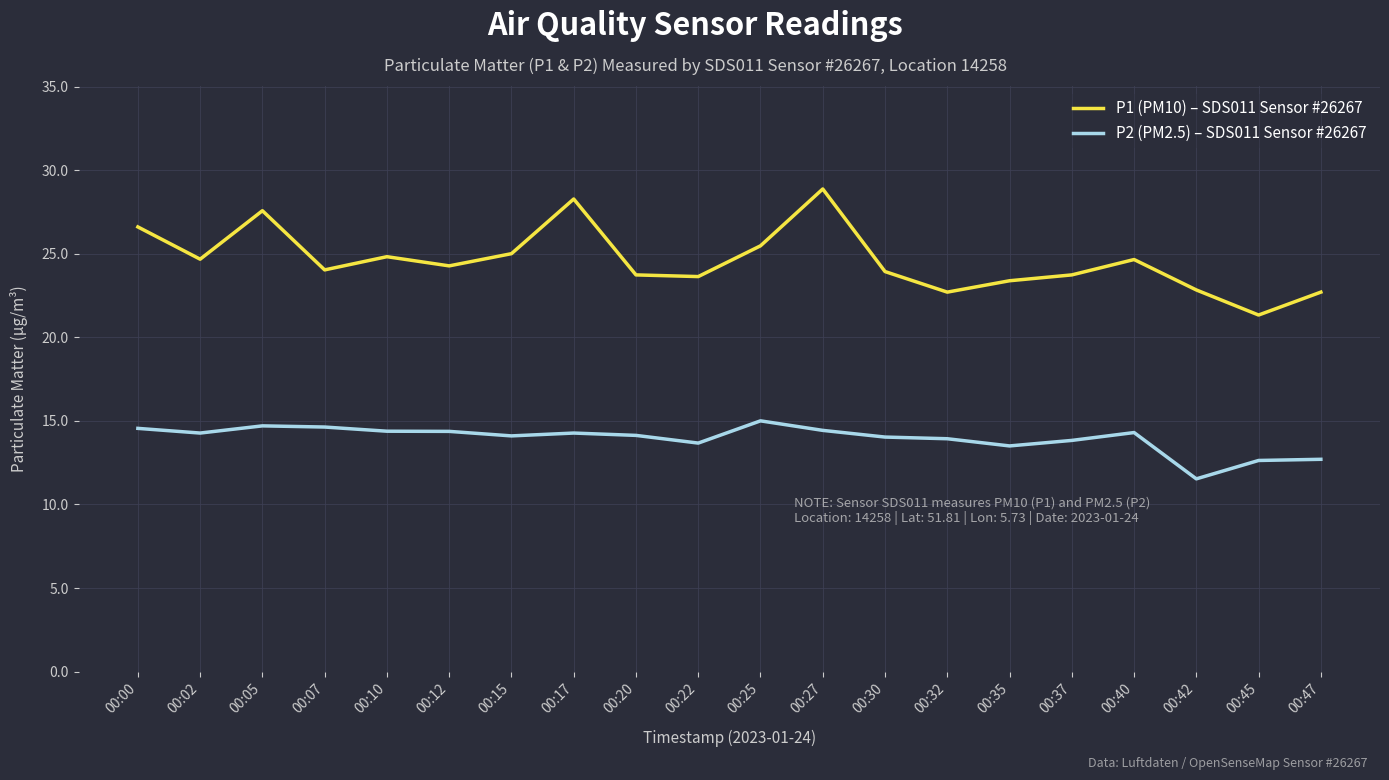

List the series in order of their peak value, highest first.

P1 (PM10) – SDS011 Sensor #26267, P2 (PM2.5) – SDS011 Sensor #26267